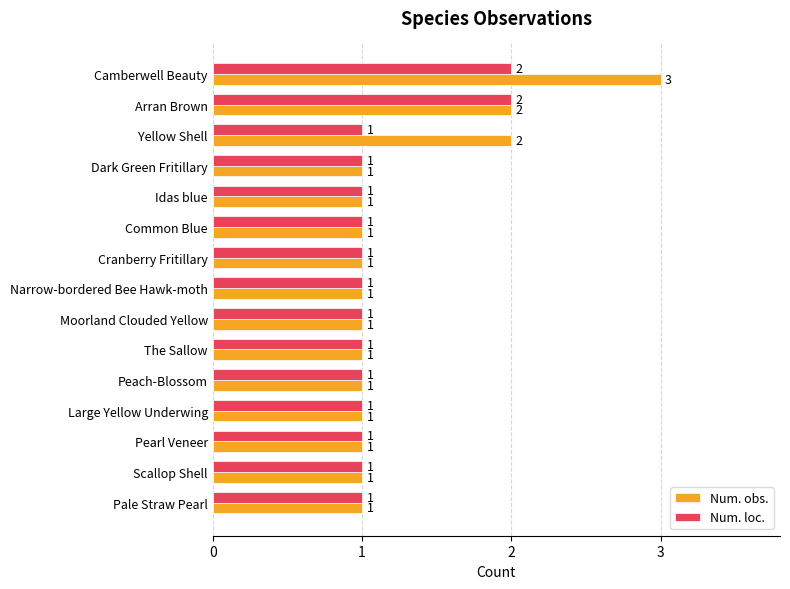

Count the Num. obs. values in the range 1 to 2.

14